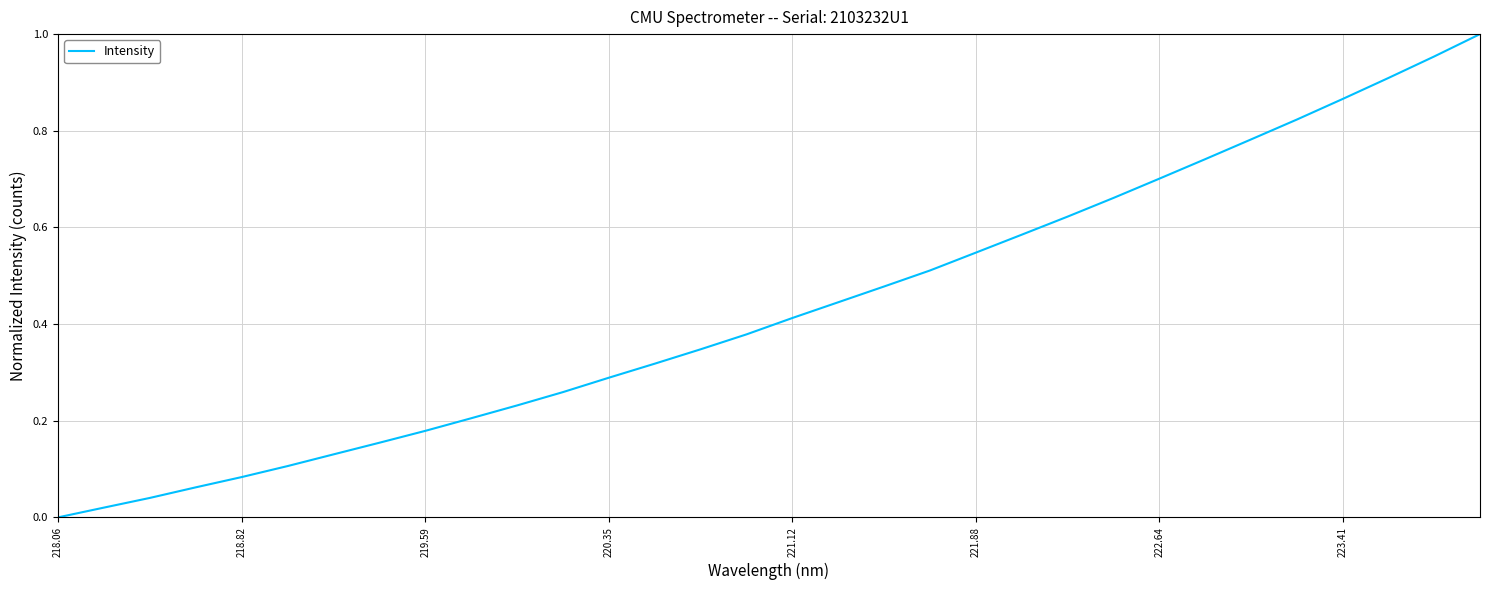

At which category does the chart reach its minimum across all series?

218.06